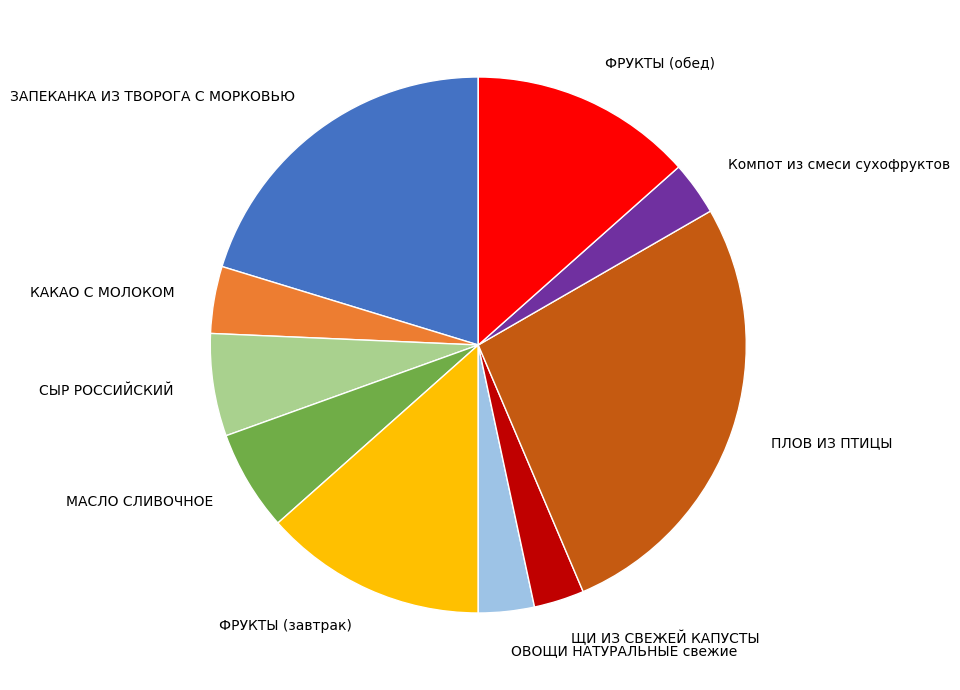

Between ФРУКТЫ (обед) and ПЛОВ ИЗ ПТИЦЫ, which is larger?

ПЛОВ ИЗ ПТИЦЫ